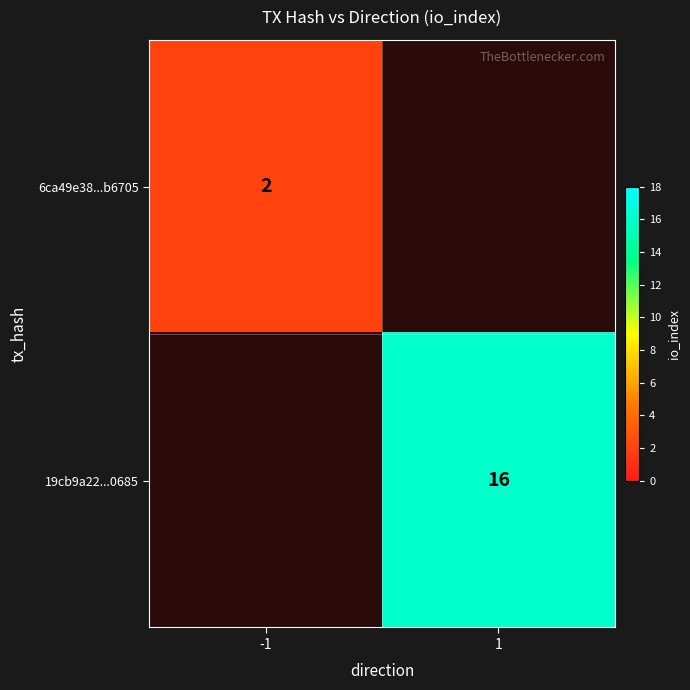

Is it true that 19cb9a22...0685 equals 16 at 1?

True